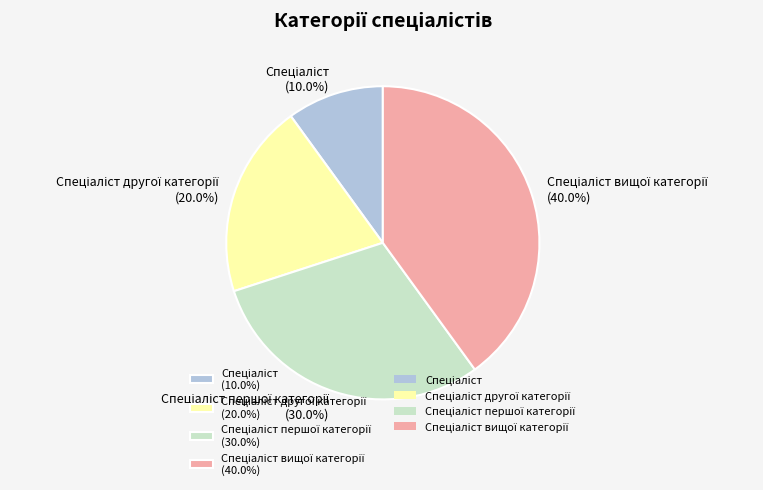

Is there any slice that represents more than half of the pie?

No